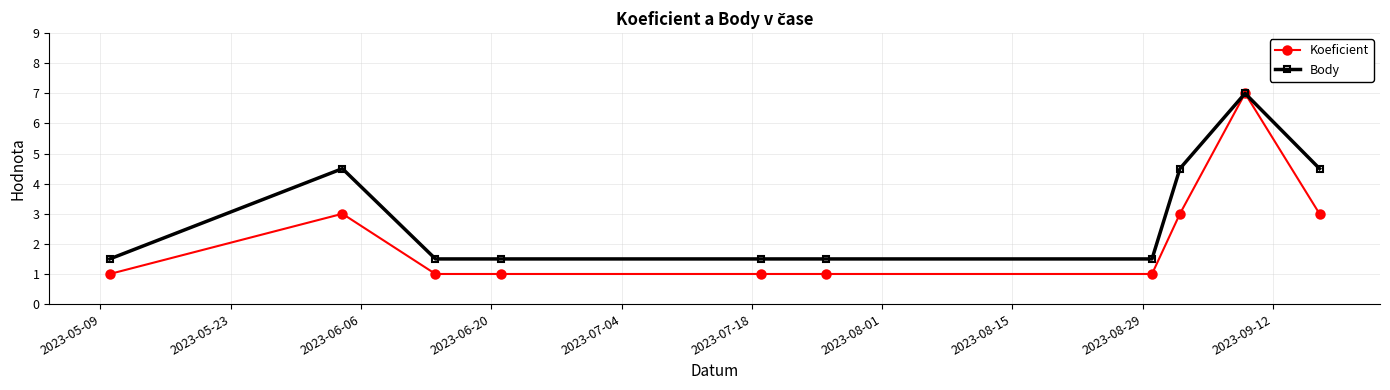

What is the maximum value for Body?

7.0